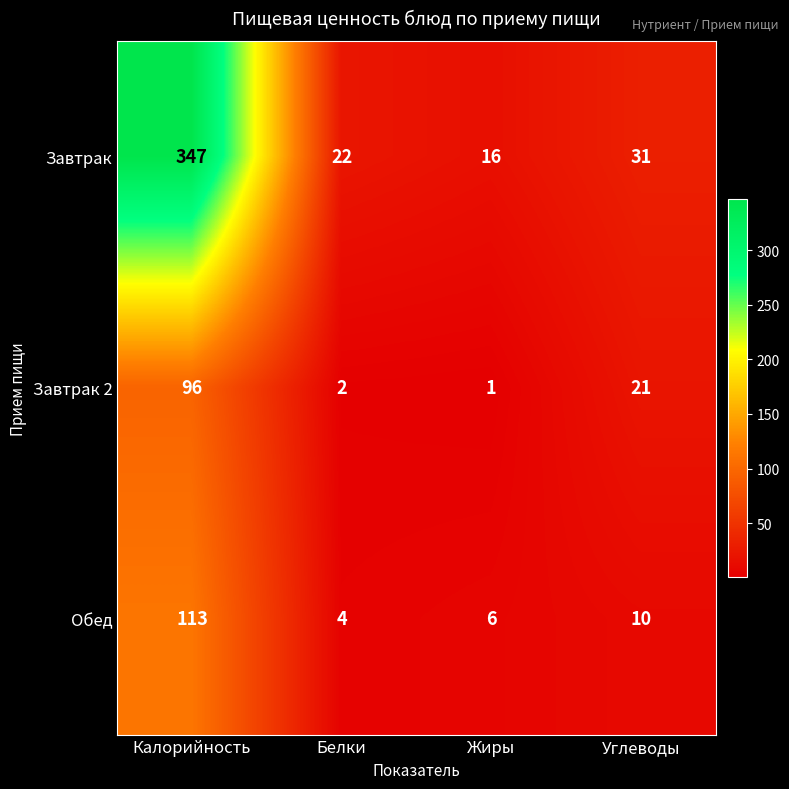

At which label does Обед reach its minimum?

Белки